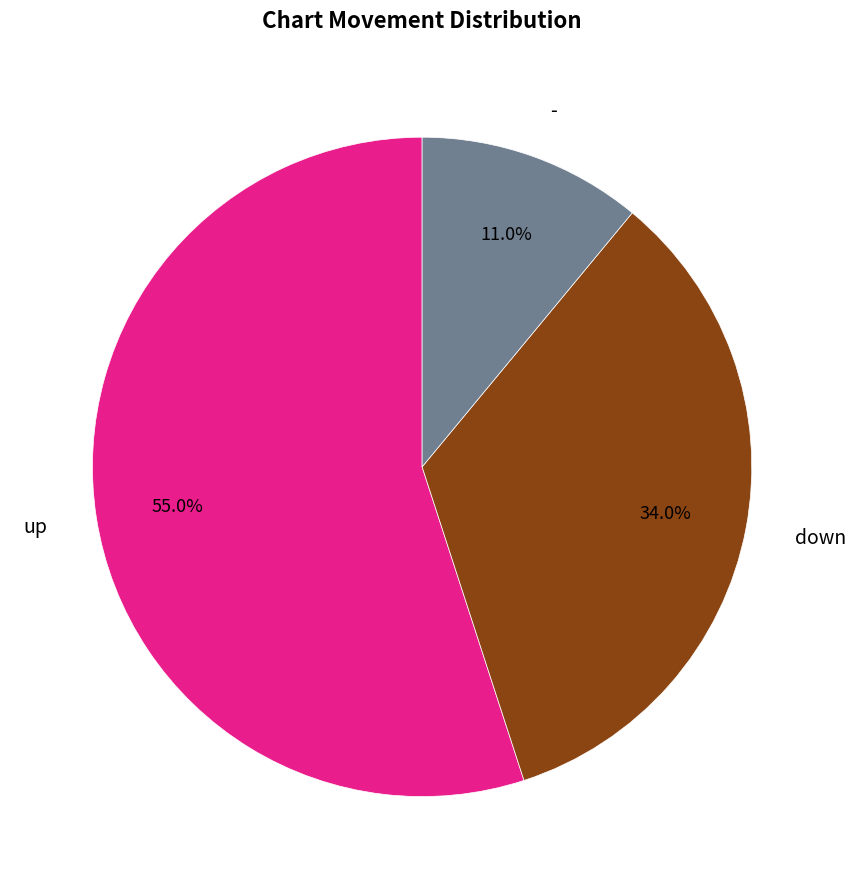

Which has a higher value, - or down?

down